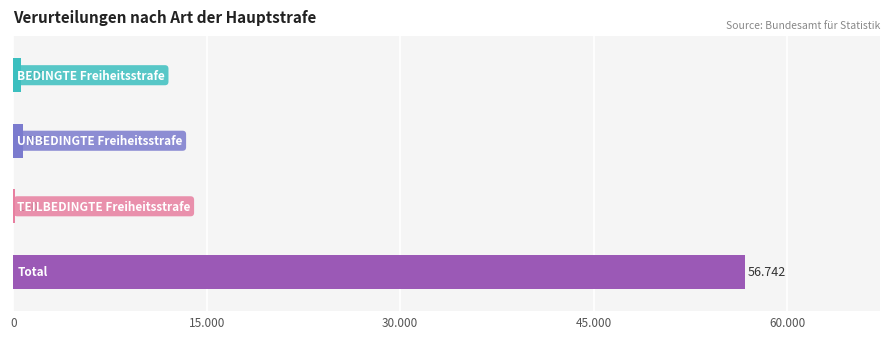

Which series has the widest spread of values?

Total